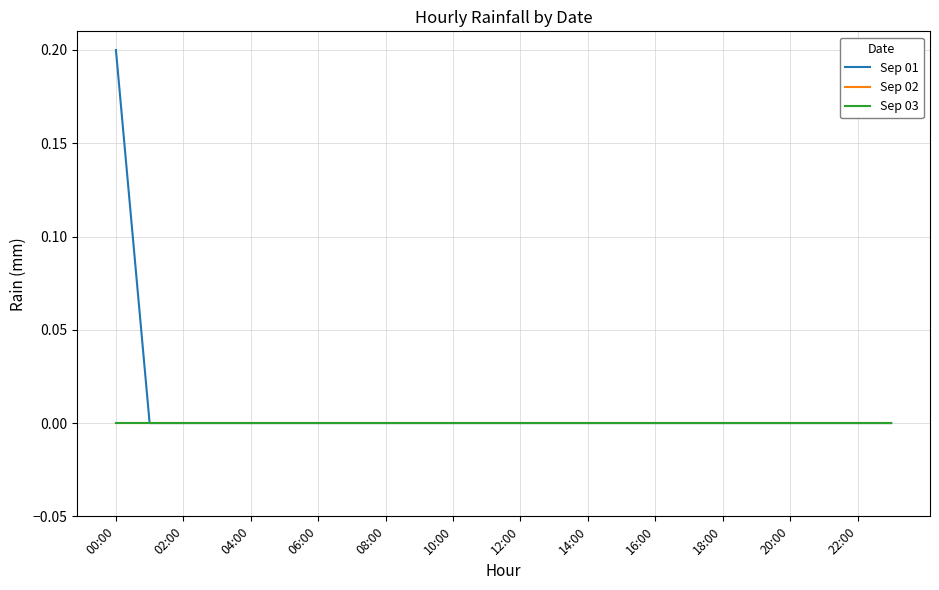

Where is Sep 02 nearest to the value 0?

00:00